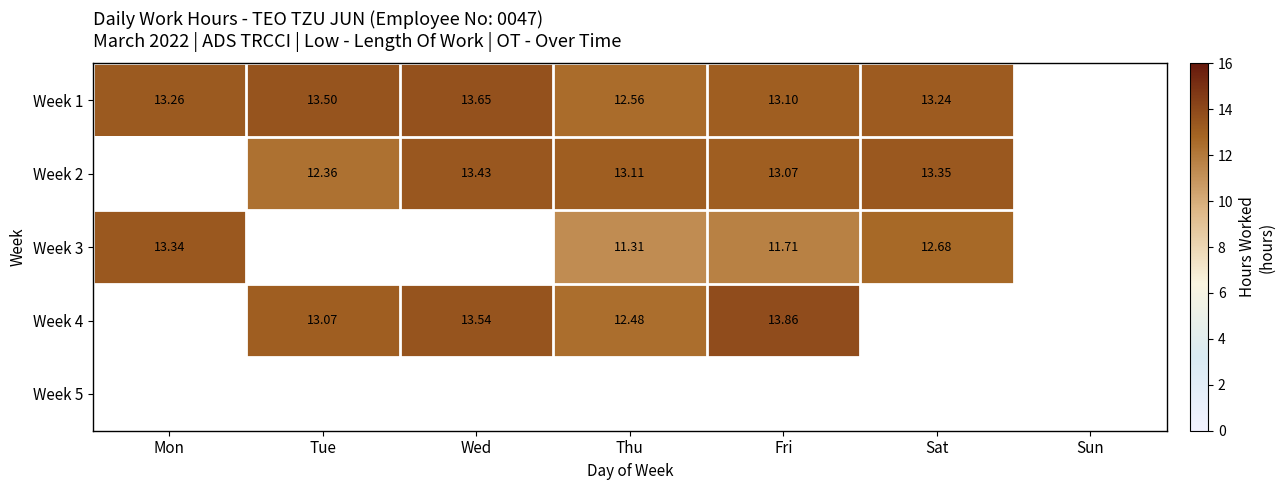

Is the value of Week 1 at Fri greater than the value of Week 4 at Thu?

Yes